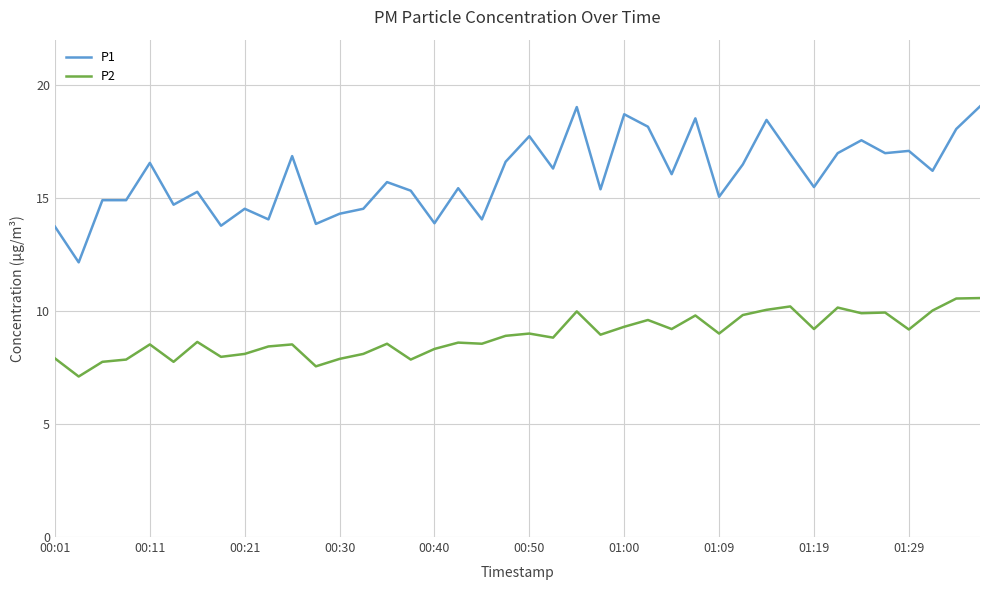

Which series has the widest spread of values?

P1